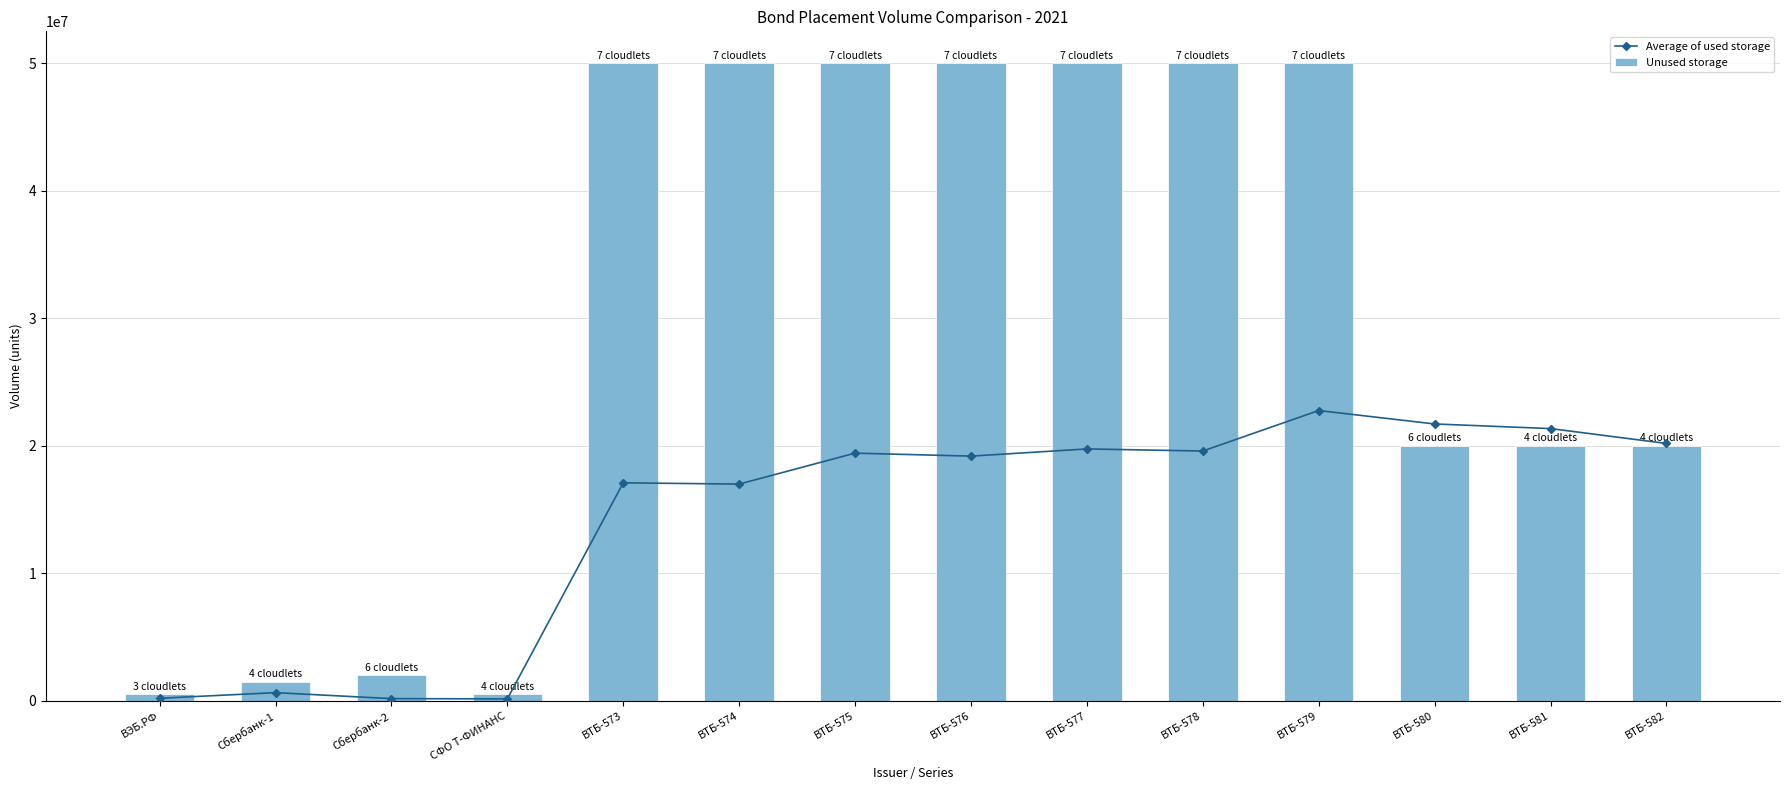

What position from the left is Сбербанк-2?

3